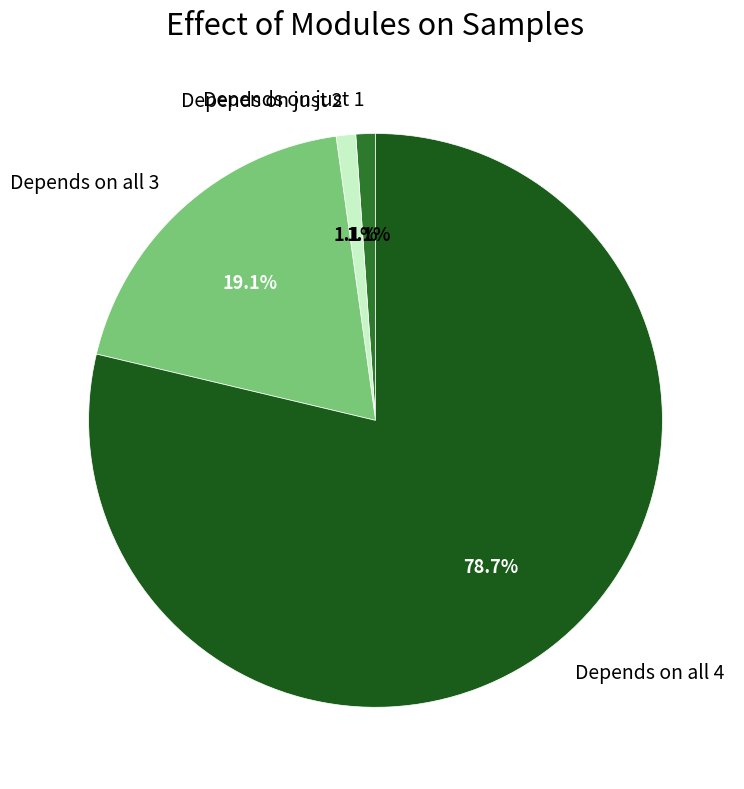

What is the largest slice in the pie chart?

Depends on all 4